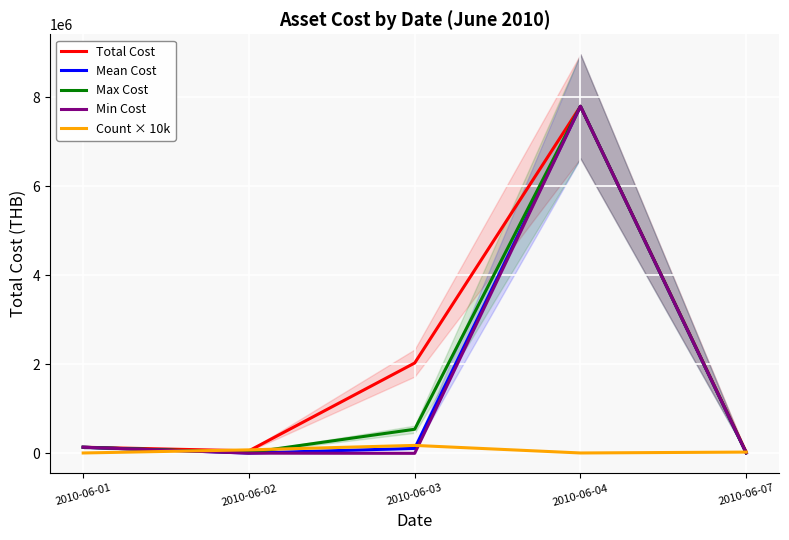

True or false: Total Cost and Max Cost intersect in this chart.

False